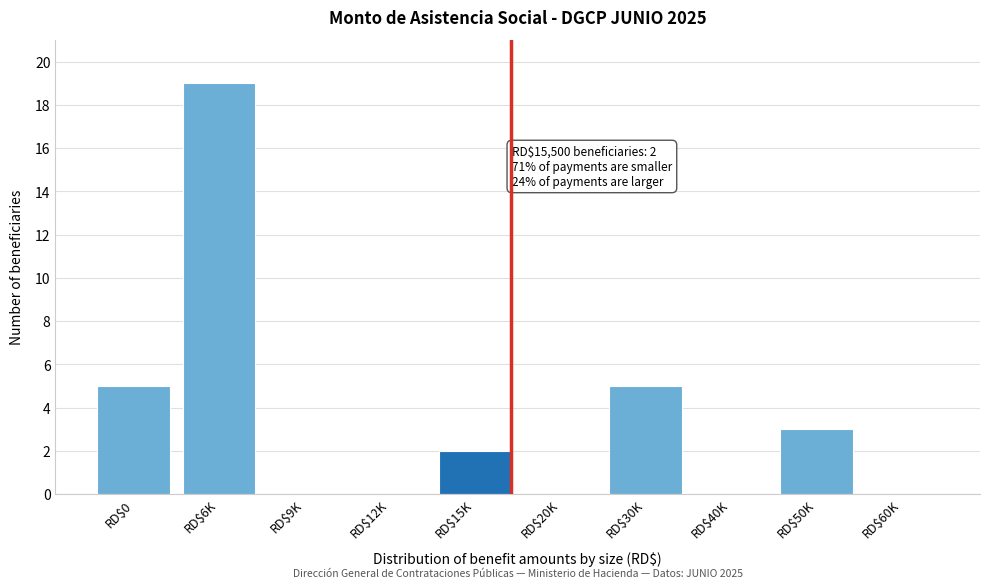

The value at RD$50K is 5. True or false?

False